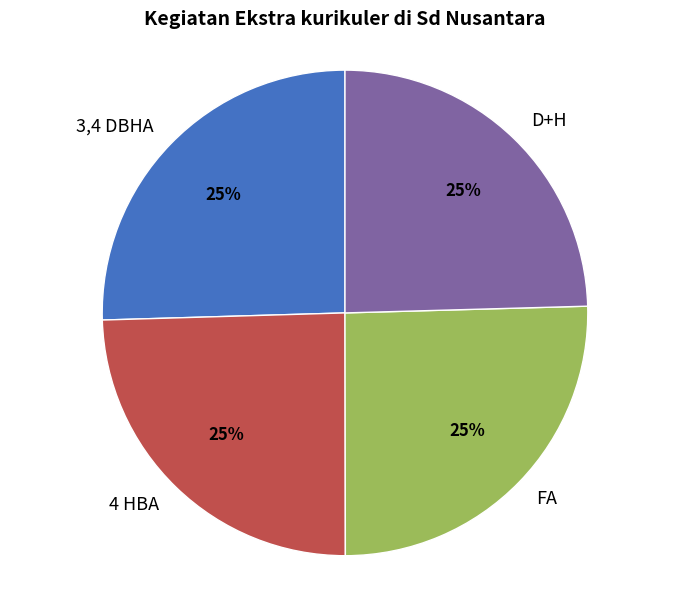

Is FA the majority of the pie?

No